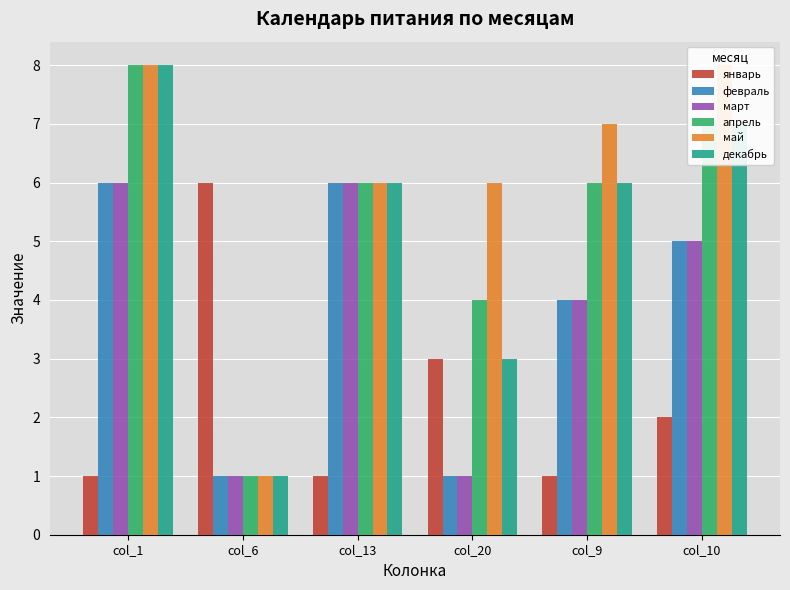

At how many categories does at least one series exceed 5?

6